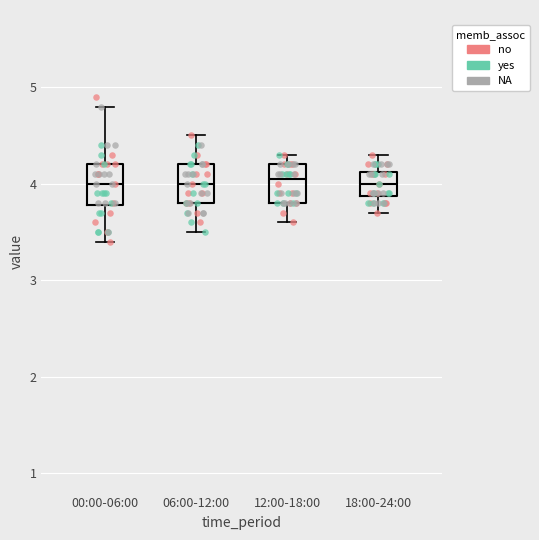

Reading left to right, read every box against the y-axis: the position of its median line, the range the box covers, and the ends of its whiskers. The values are not printed on the chart, so give them approximately, as read against the axis.

00:00-06:00: median 4.0, box 3.8 to 4.2, whiskers 3.4 to 4.8
06:00-12:00: median 4.0, box 3.8 to 4.2, whiskers 3.5 to 4.5
12:00-18:00: median 4.1, box 3.8 to 4.2, whiskers 3.6 to 4.3
18:00-24:00: median 4.0, box 3.9 to 4.1, whiskers 3.7 to 4.3